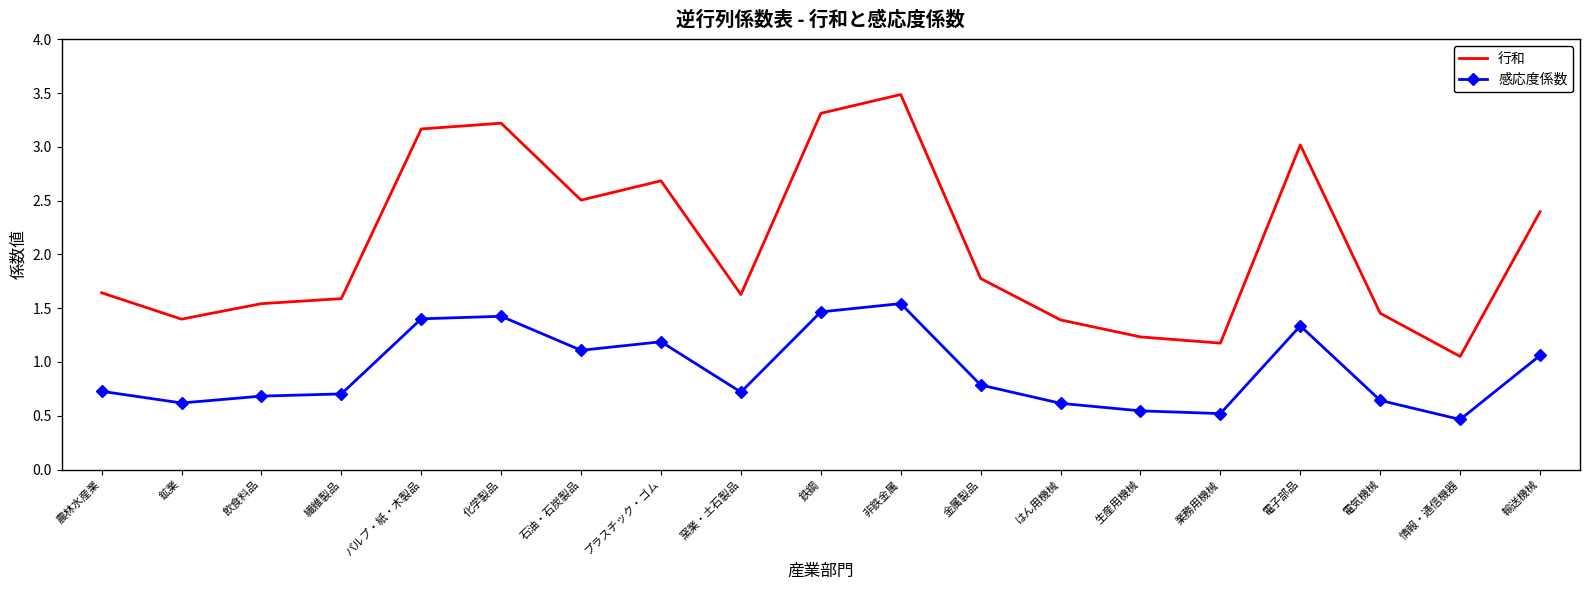

True or false: 感応度係数 and 行和 intersect in this chart.

False